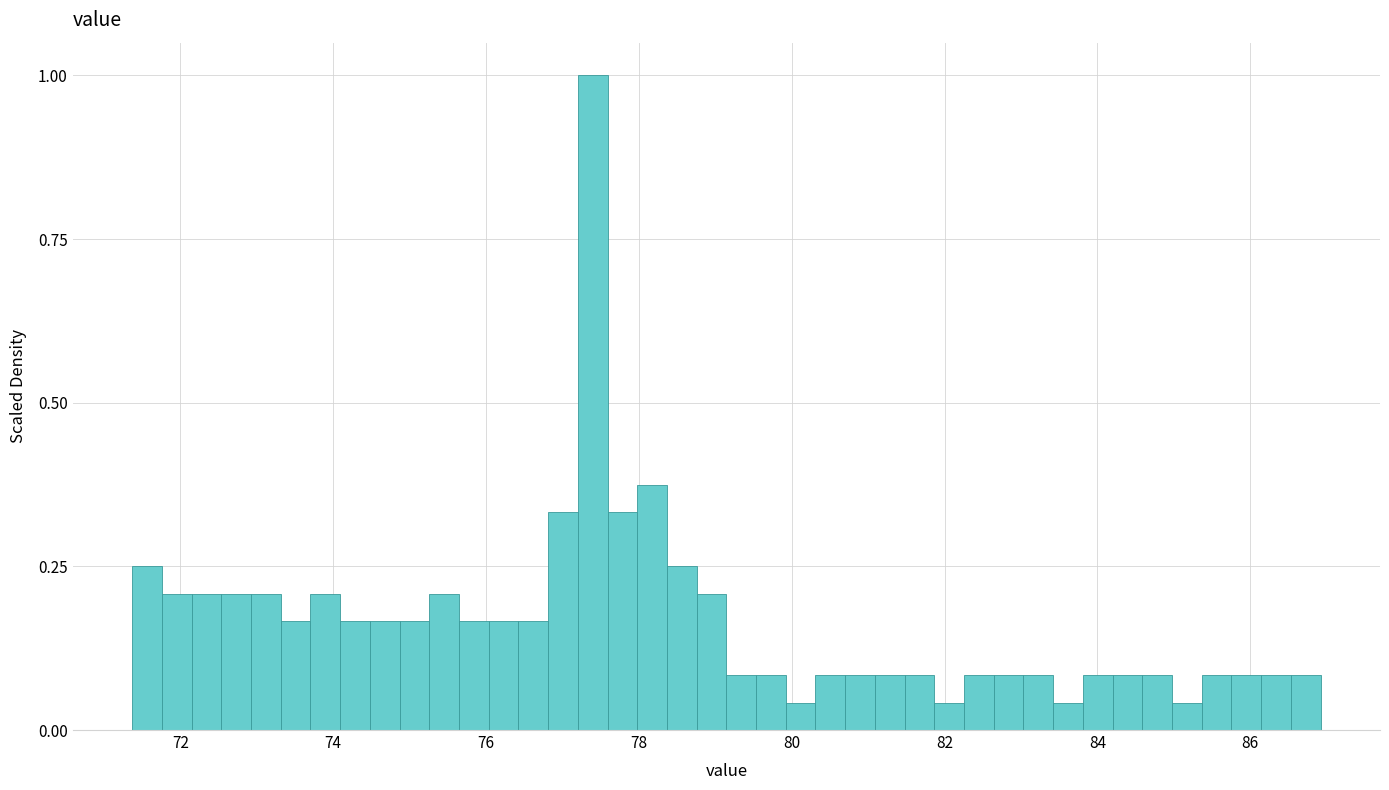

Around what value on the x-axis is the tallest bar? Give the approximate position of its centre, as read against the axis.

77.4